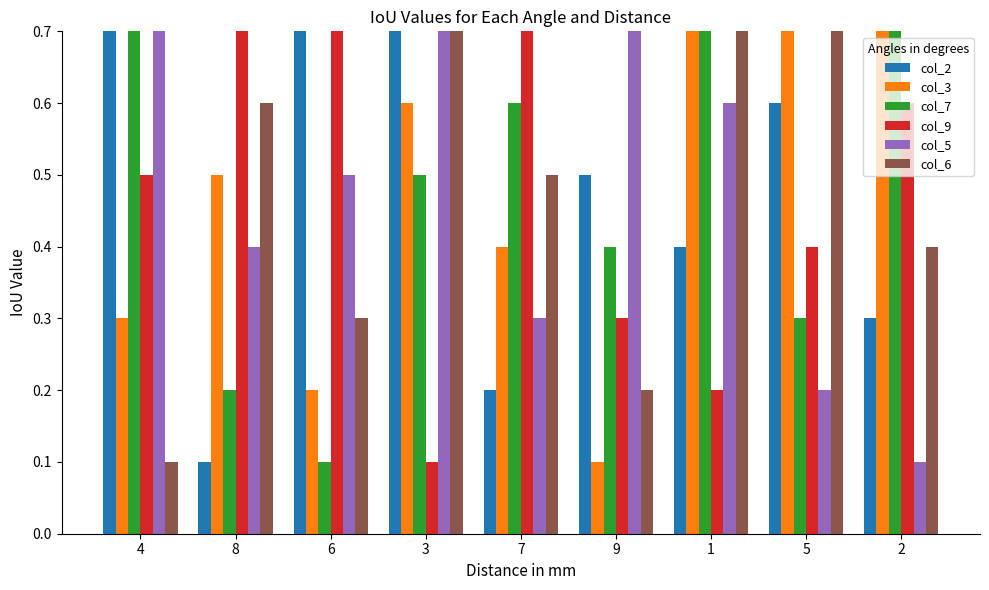

Reading left to right, what are all the values shown in this chart?

col_2: 4=0.9	8=0.1	6=0.7	3=0.8	7=0.2	9=0.5	1=0.4	5=0.6	2=0.3
col_3: 4=0.3	8=0.5	6=0.2	3=0.6	7=0.4	9=0.1	1=0.7	5=0.8	2=0.9
col_7: 4=0.8	8=0.2	6=0.1	3=0.5	7=0.6	9=0.4	1=0.9	5=0.3	2=0.7
col_9: 4=0.5	8=0.7	6=0.9	3=0.1	7=0.8	9=0.3	1=0.2	5=0.4	2=0.6
col_5: 4=0.7	8=0.4	6=0.5	3=0.9	7=0.3	9=0.8	1=0.6	5=0.2	2=0.1
col_6: 4=0.1	8=0.6	6=0.3	3=0.7	7=0.5	9=0.2	1=0.8	5=0.9	2=0.4